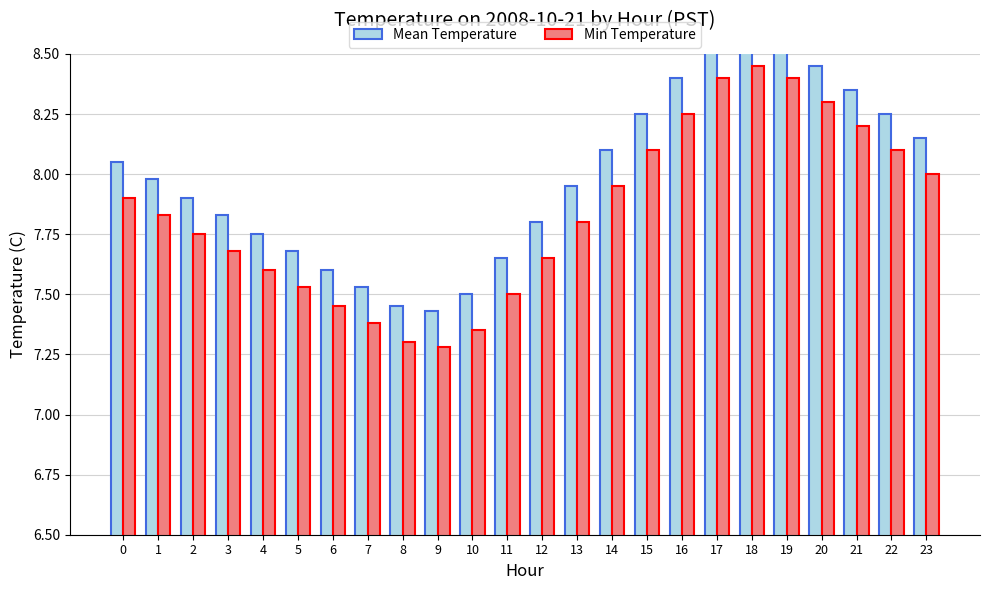

Rank the series by their average value, from lowest to highest.

Min Temperature, Mean Temperature